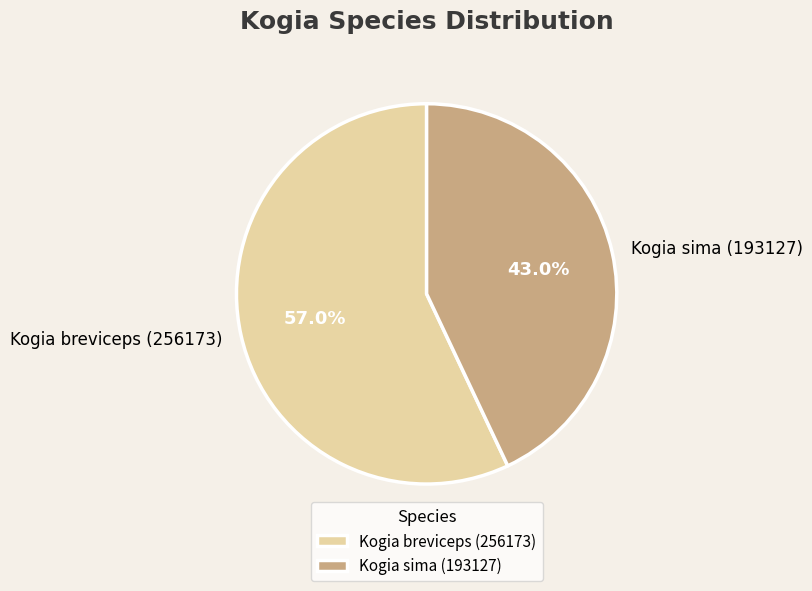

How many slices are in this pie chart?

2